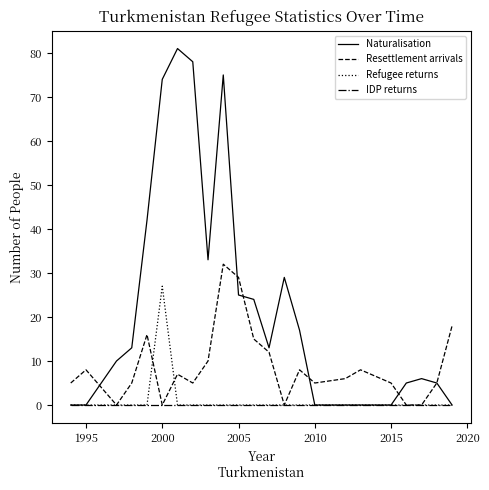

True or false: Refugee returns and Resettlement arrivals cross at least once.

True